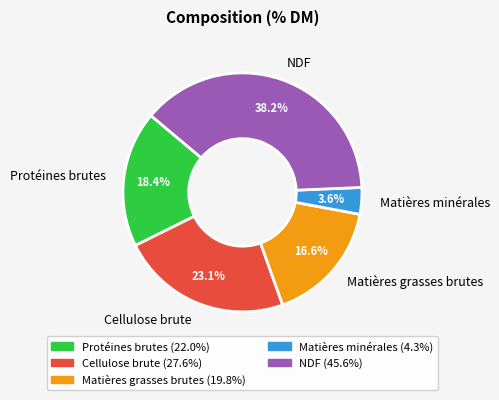

What percentage is the Matières grasses brutes slice, to the nearest percent?

17%